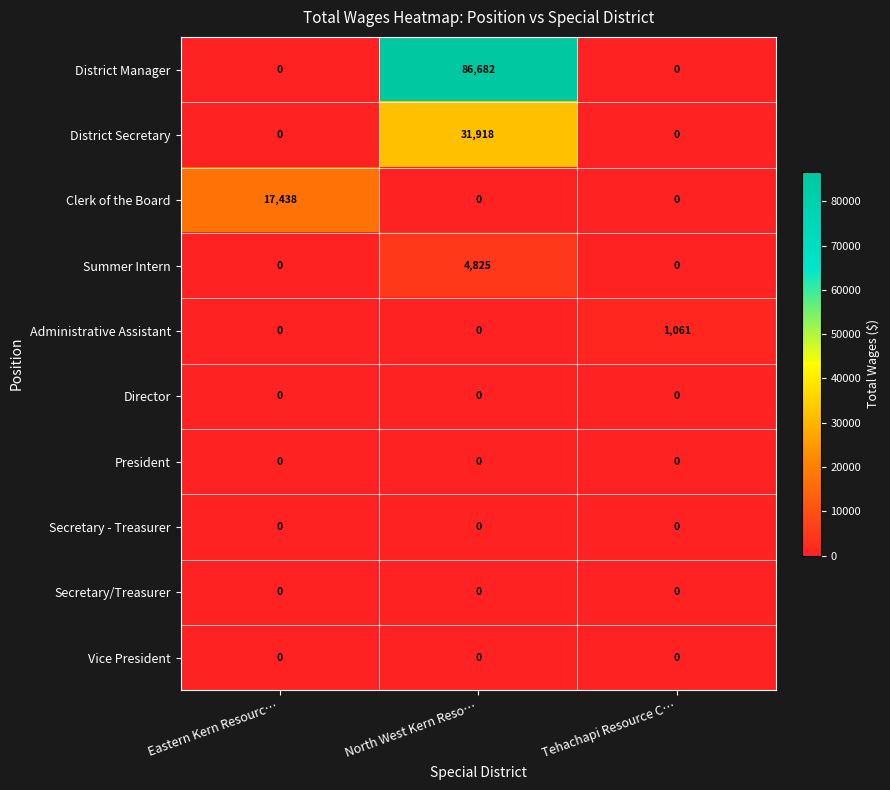

Is it true that Summer Intern equals 4825 at North West Kern Reso…?

True